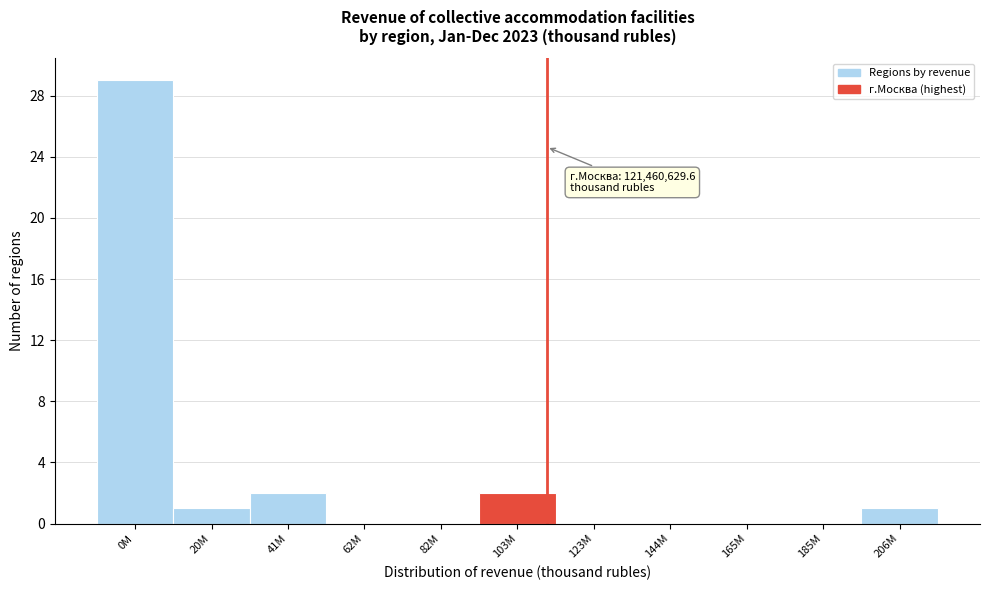

Reading left to right, transcribe all the data shown in this chart.

0M=29	20M=1	41M=2	62M=0	82M=0	103M=2	123M=0	144M=0	165M=0	185M=0	206M=1